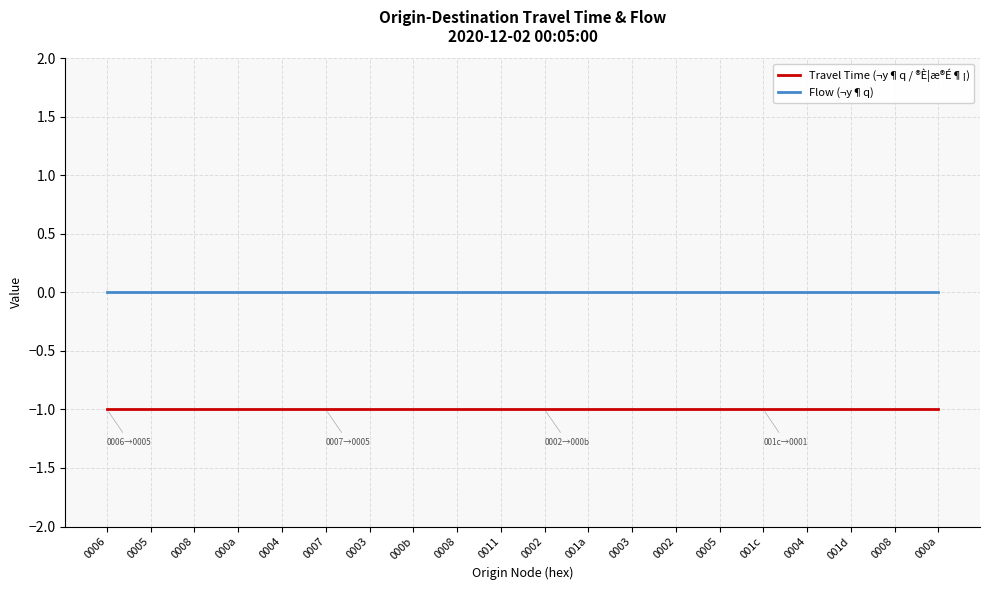

Rank the categories by Travel Time (¬y¶q / ®È¦æ®É¶¡) value from lowest to highest.

0006, 0005, 0008, 000a, 0004, 0007, 0003, 000b, 0008, 0011, 0002, 001a, 0003, 0002, 0005, 001c, 0004, 001d, 0008, 000a